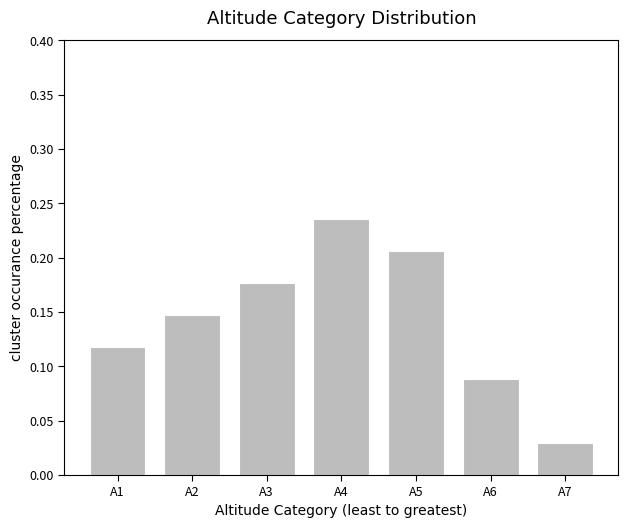

Count the values in the range 0 to 1.

7